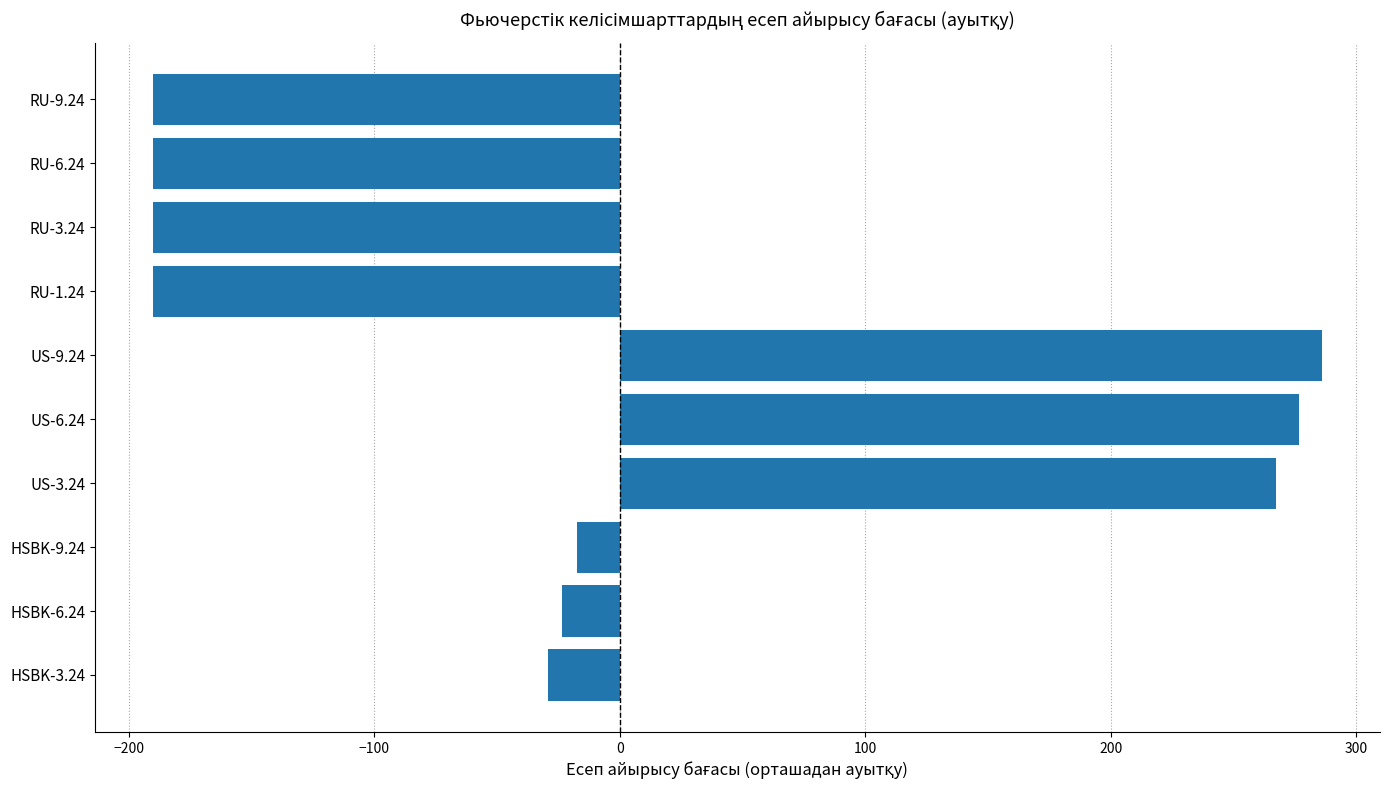

What is the change in value from US-6.24 to RU-1.24?

-467.0